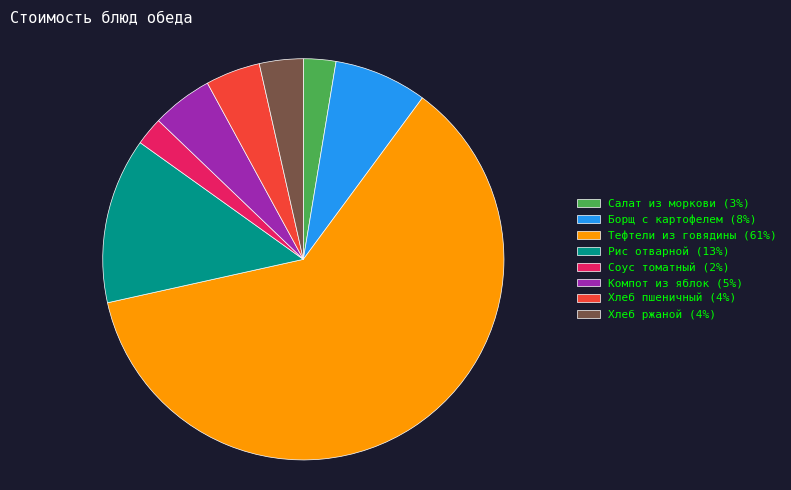

Which has a higher value, Соус томатный (2%) or Рис отварной (13%)?

Рис отварной (13%)